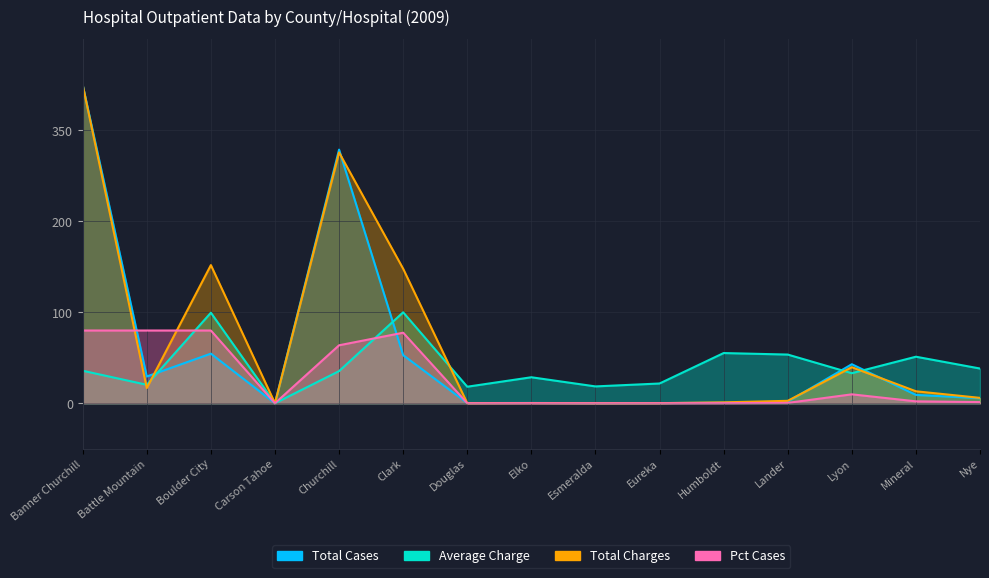

After their last crossing, which series has the higher values: Total Cases or Total Charges?

Total Charges